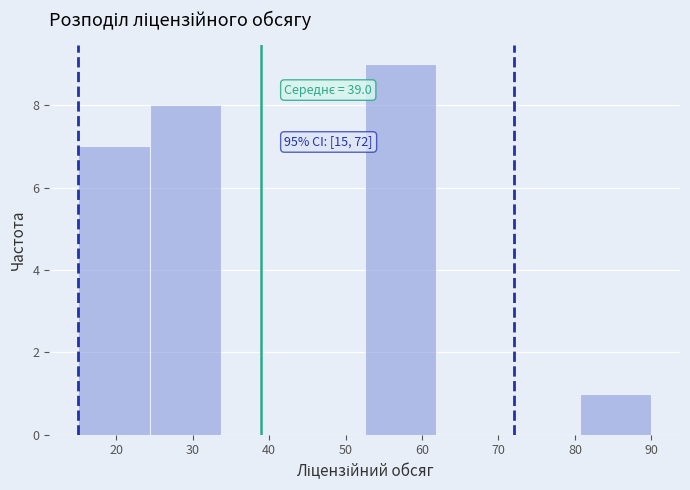

Over which range of the x-axis is the bar tallest?

53 to 62